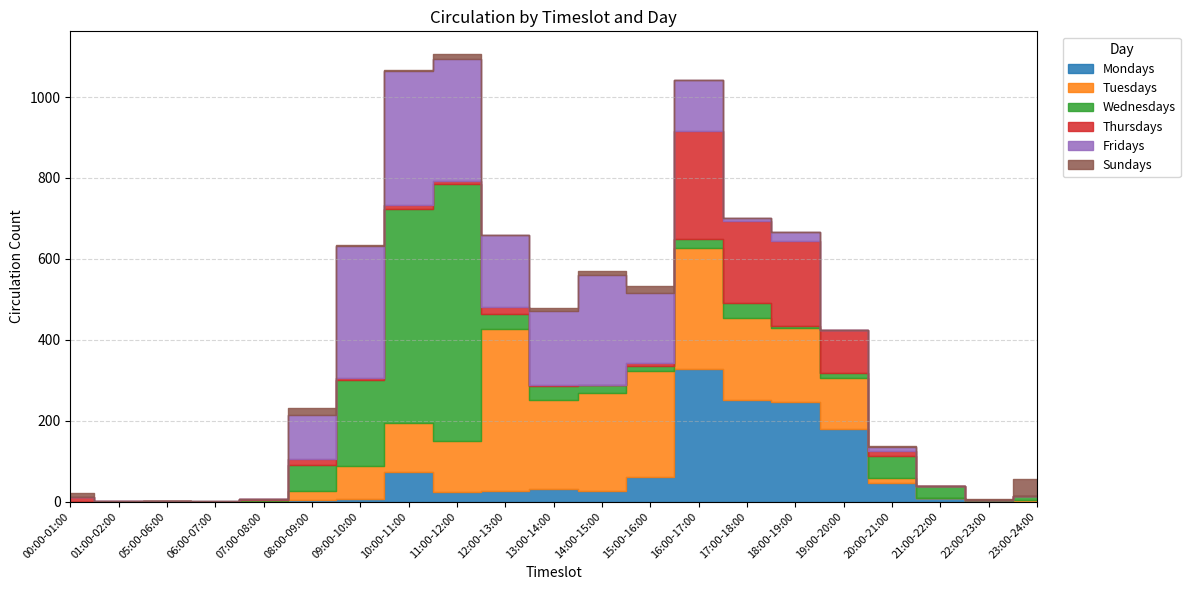

Which series changed the most between 12:00-13:00 and 17:00-18:00?

Mondays